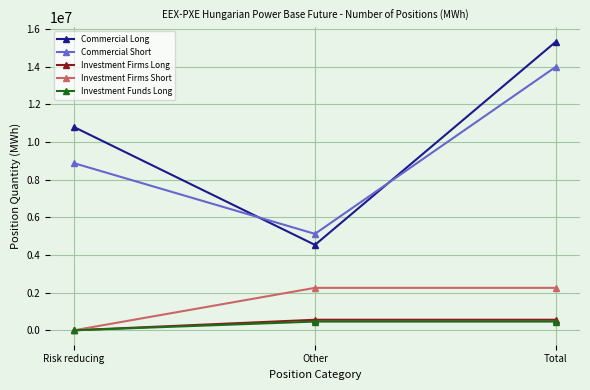

Between Risk reducing and Total, which series saw the biggest shift?

Commercial Short